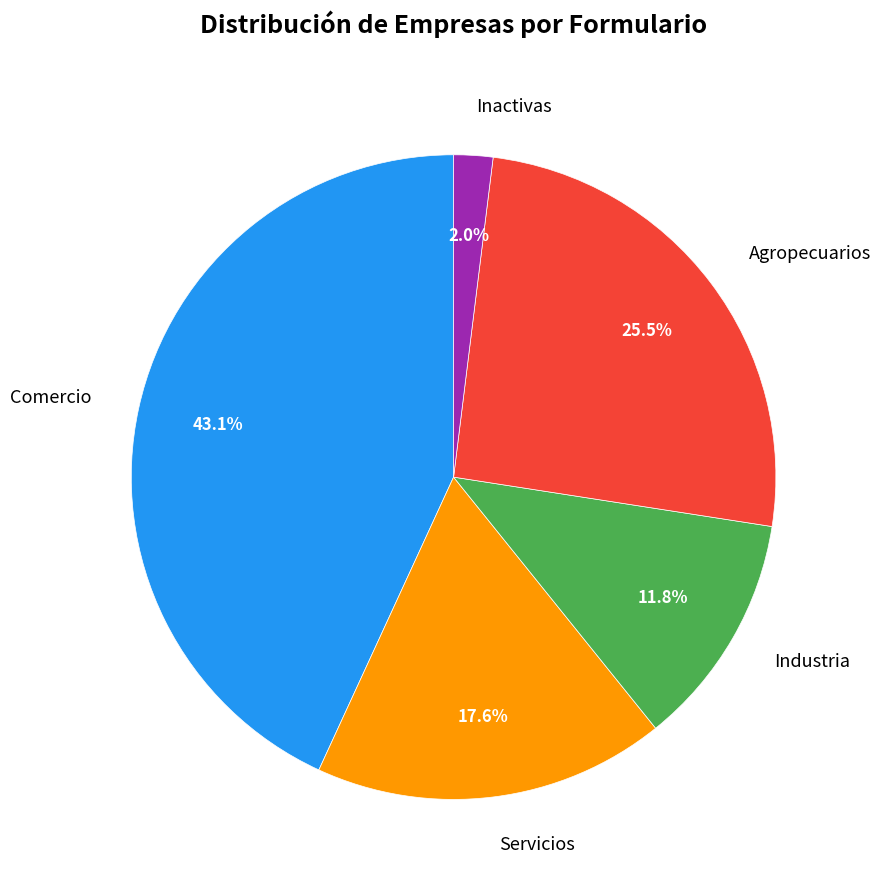

Combined, what portion of the pie is Comercio and Inactivas?

45.1%